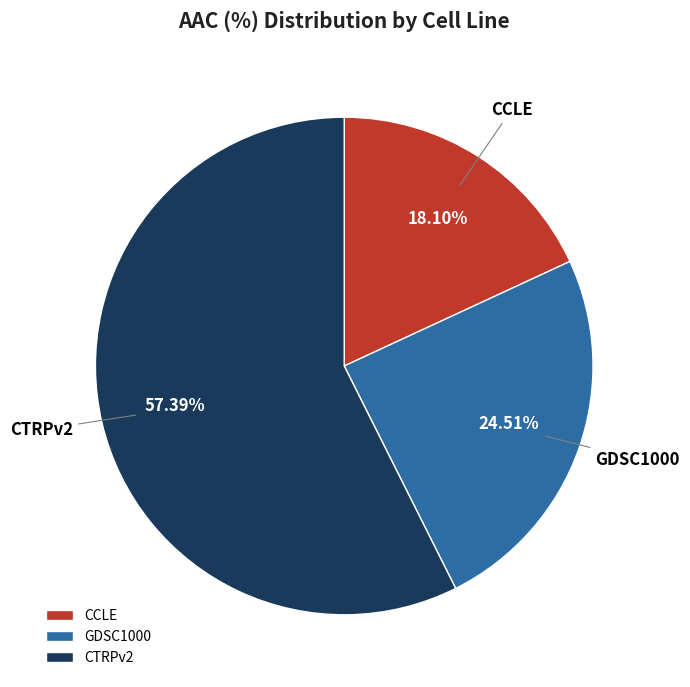

To the nearest percent, what percentage of the pie is GDSC1000?

25%